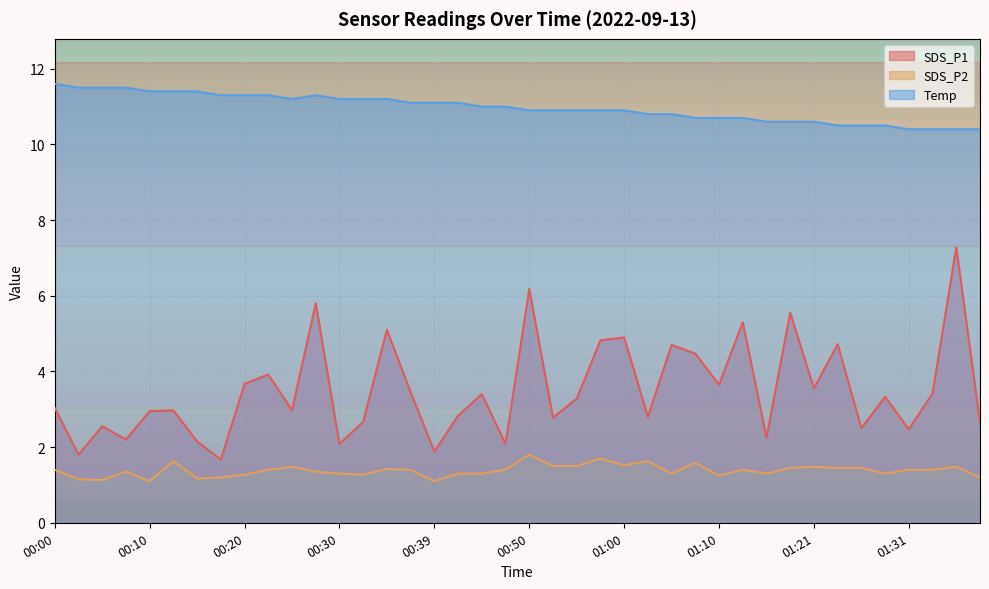

Reading left to right, extract all data points from this chart.

SDS_P1: 3.0	1.8	2.5	2.2	3.0	3.0	2.1	1.7	3.7	3.9	3.0	5.8	2.1	2.7	5.1	3.5	1.9	2.8	3.4	2.1	6.2	2.8	3.3	4.8	4.9	2.8	4.7	4.5	3.6	5.3	2.2	5.5	3.5	4.7	2.5	3.3	2.5	3.4	7.3	2.6
SDS_P2: 1.4	1.1	1.1	1.4	1.1	1.6	1.2	1.2	1.3	1.4	1.5	1.4	1.3	1.3	1.4	1.4	1.1	1.3	1.3	1.4	1.8	1.5	1.5	1.7	1.5	1.6	1.3	1.6	1.2	1.4	1.3	1.4	1.5	1.4	1.4	1.3	1.4	1.4	1.5	1.2
Temp: 11.6	11.5	11.5	11.5	11.4	11.4	11.4	11.3	11.3	11.3	11.2	11.3	11.2	11.2	11.2	11.1	11.1	11.1	11.0	11.0	10.9	10.9	10.9	10.9	10.9	10.8	10.8	10.7	10.7	10.7	10.6	10.6	10.6	10.5	10.5	10.5	10.4	10.4	10.4	10.4